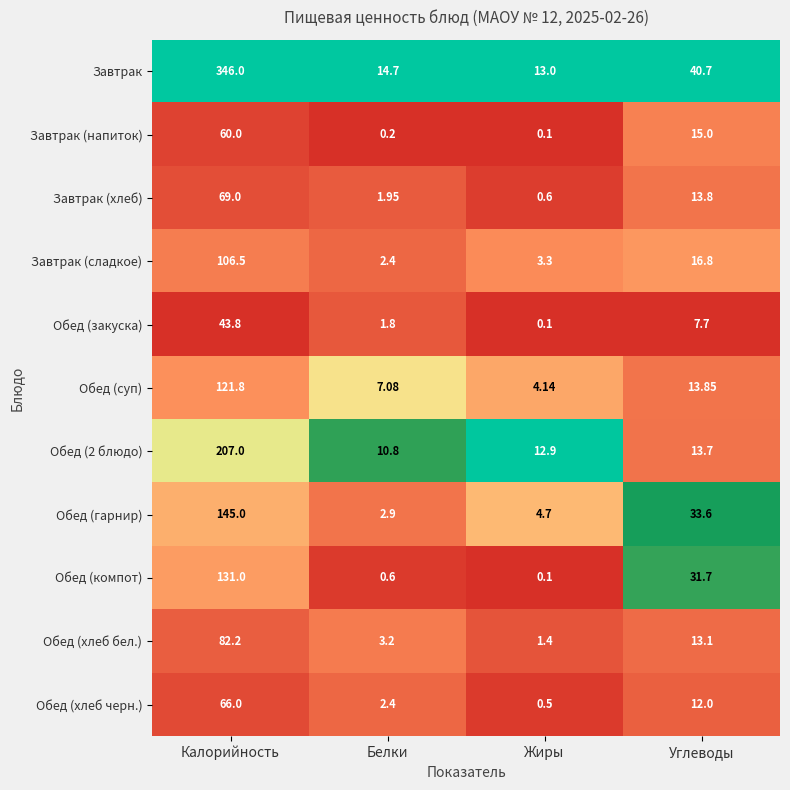

Which series has the largest range (max minus min)?

Завтрак